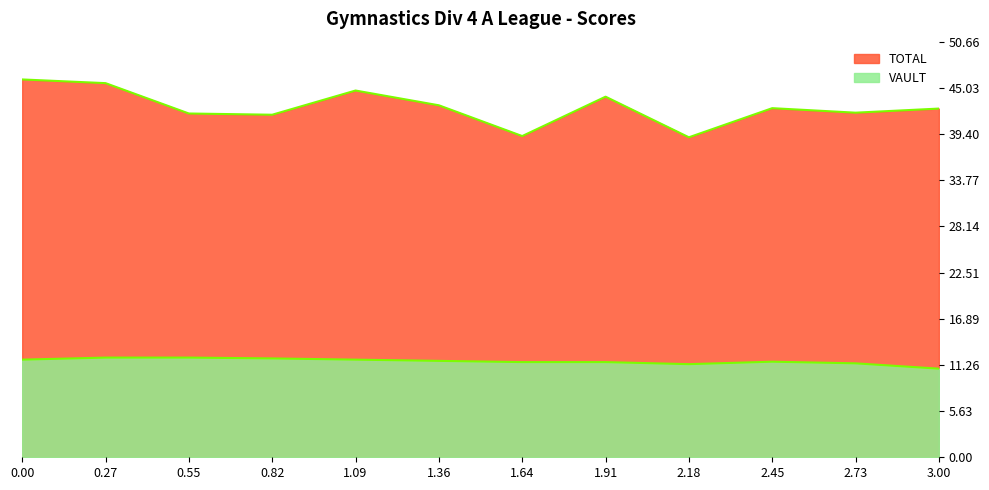

What is the value of the TOTAL point at the 9th from the left?

39.0